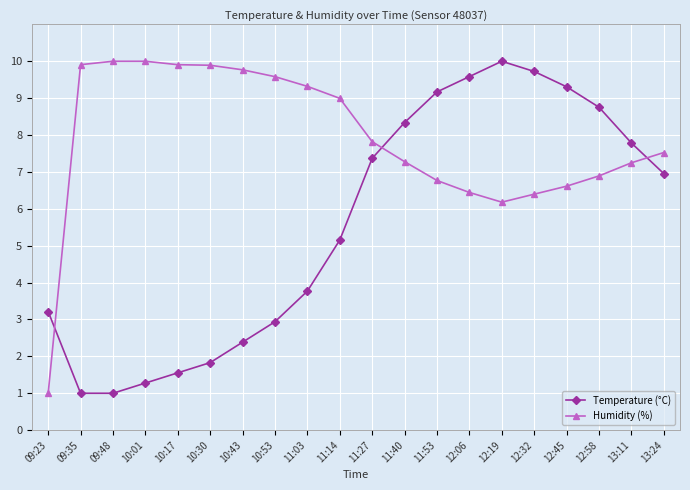

List the series in order of their overall mean, highest first.

Humidity (%), Temperature (°C)